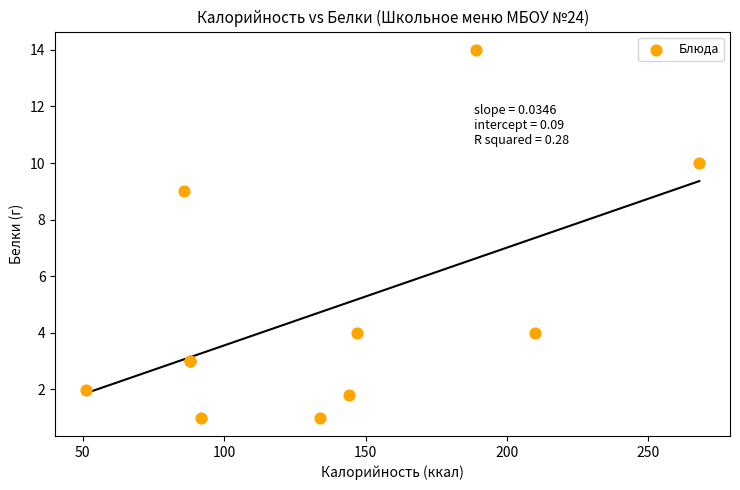

What Y value in the scatter plot is closest to 7?

9.0